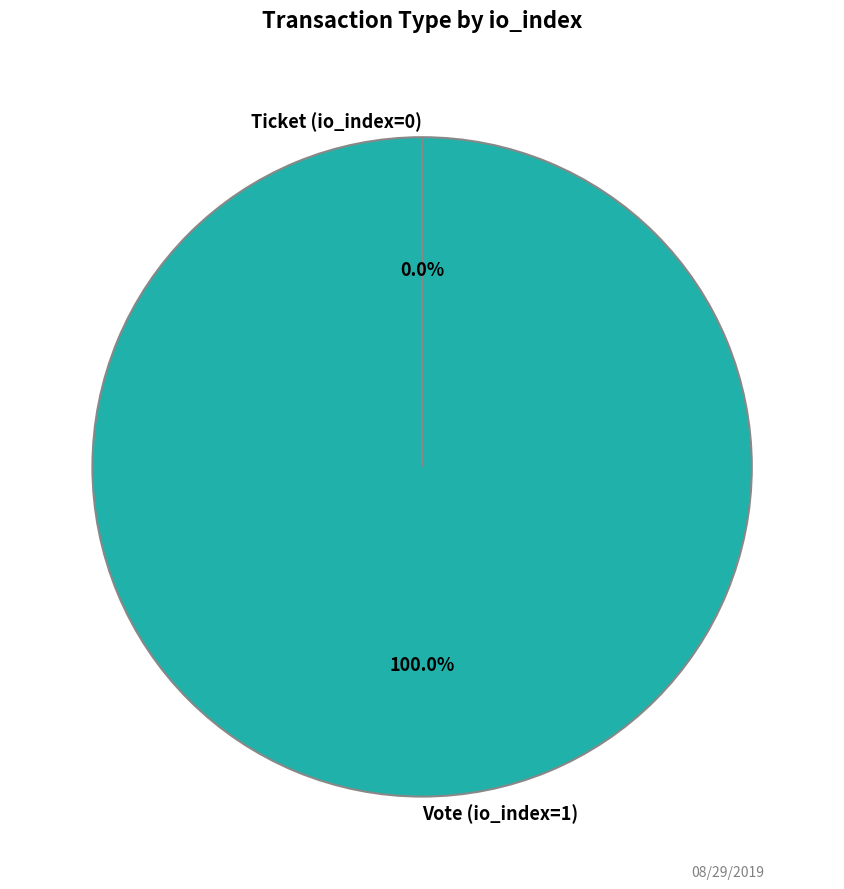

Which slice is the smallest?

Ticket (io_index=0)